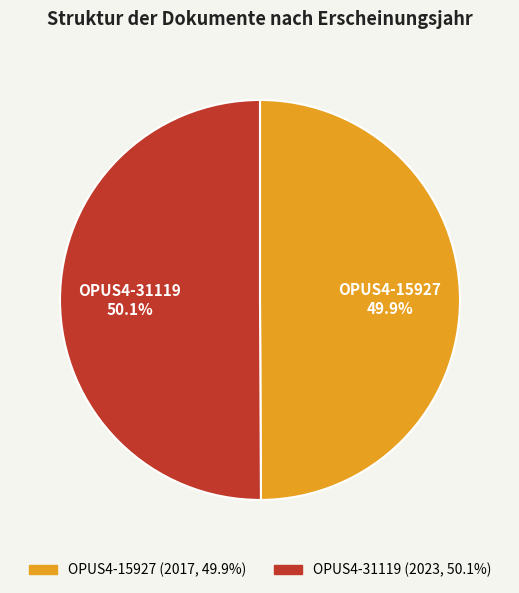

Is there any slice that represents more than half of the pie?

Yes